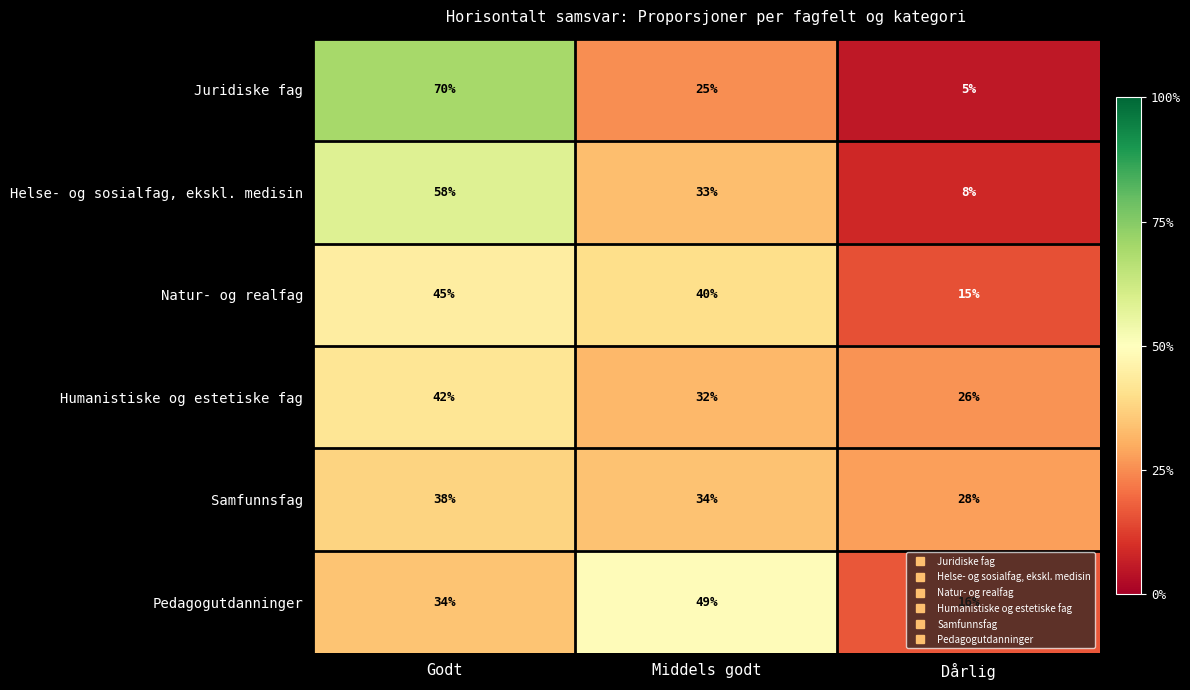

Which series has the largest range (max minus min)?

Juridiske fag